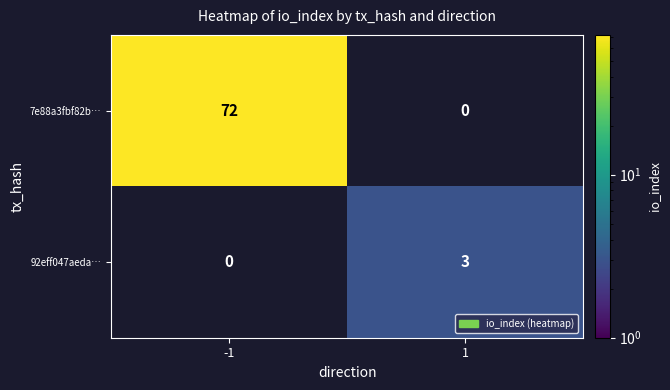

At which category does the chart reach its peak across all series?

-1